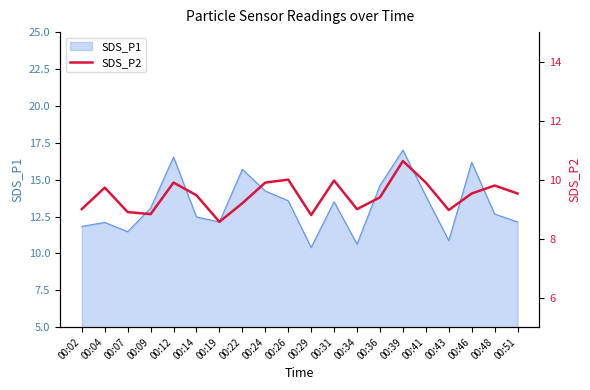

The value of SDS_P1 at 00:29 is 7.2. True or false?

False